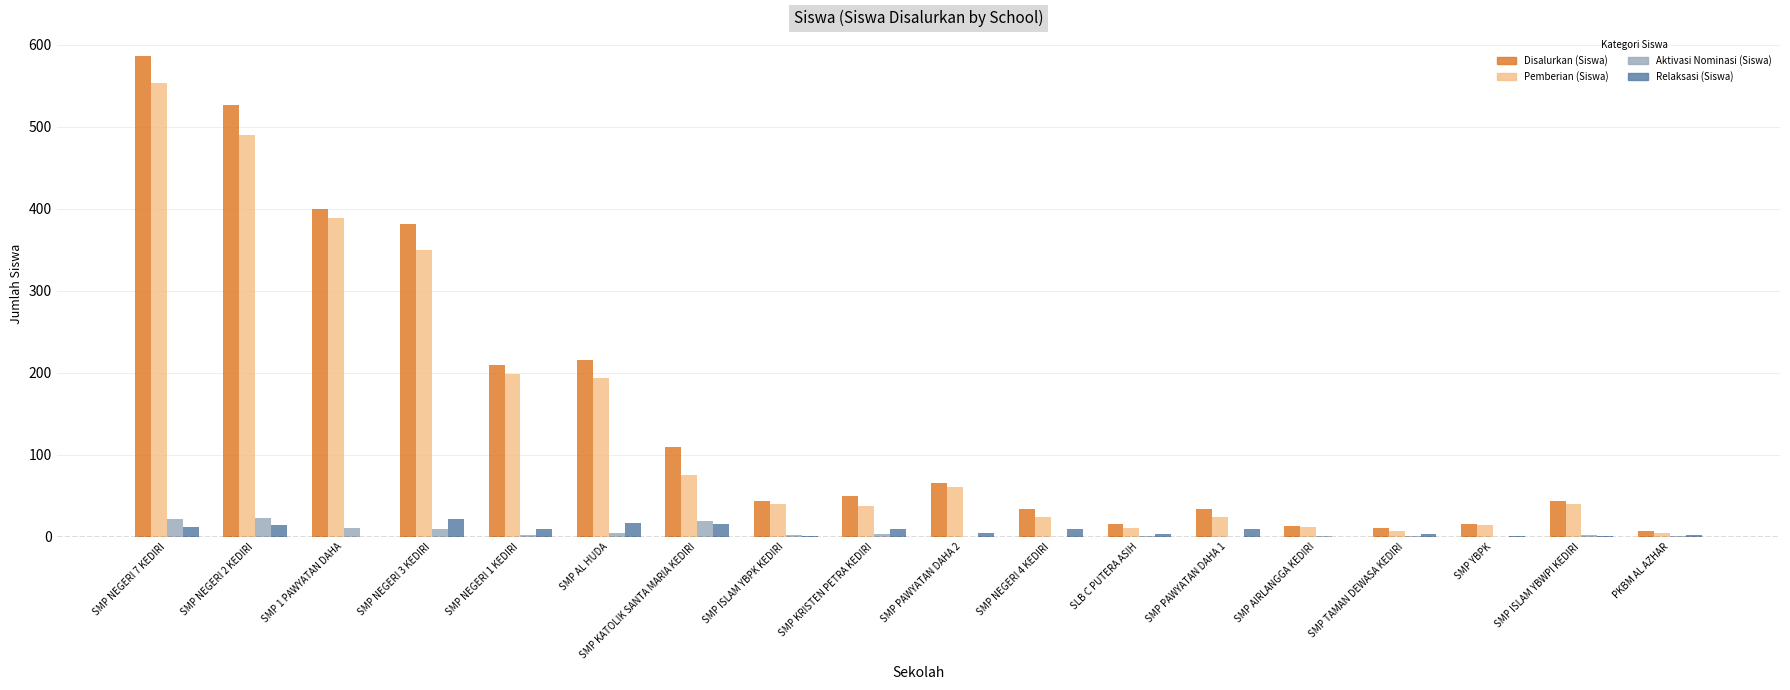

The value of Disalurkan (Siswa) at SMP NEGERI 3 KEDIRI is 382. True or false?

True